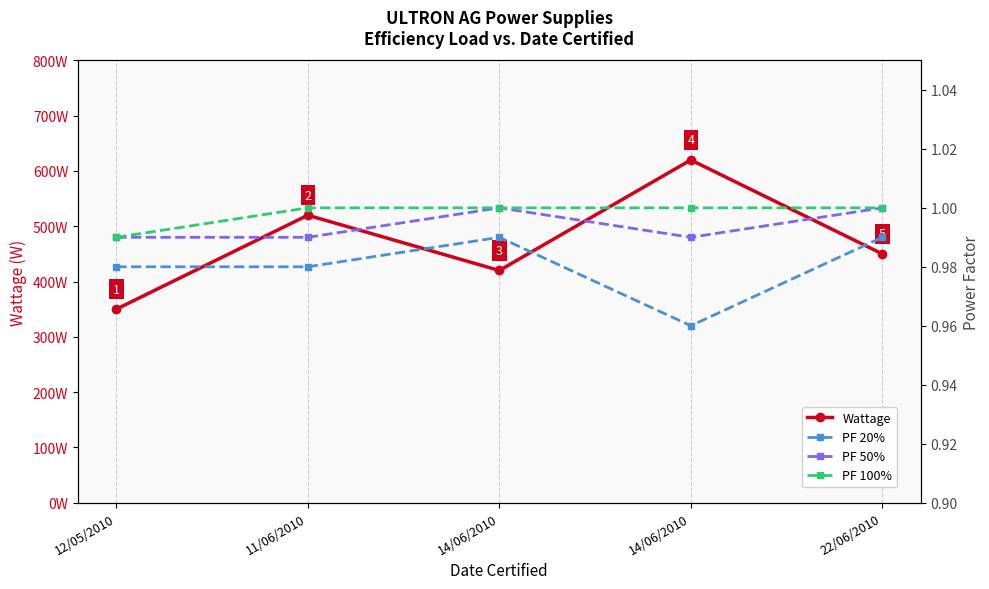

The PF 50% series shows 1.0 at 14/06/2010. True or false?

True